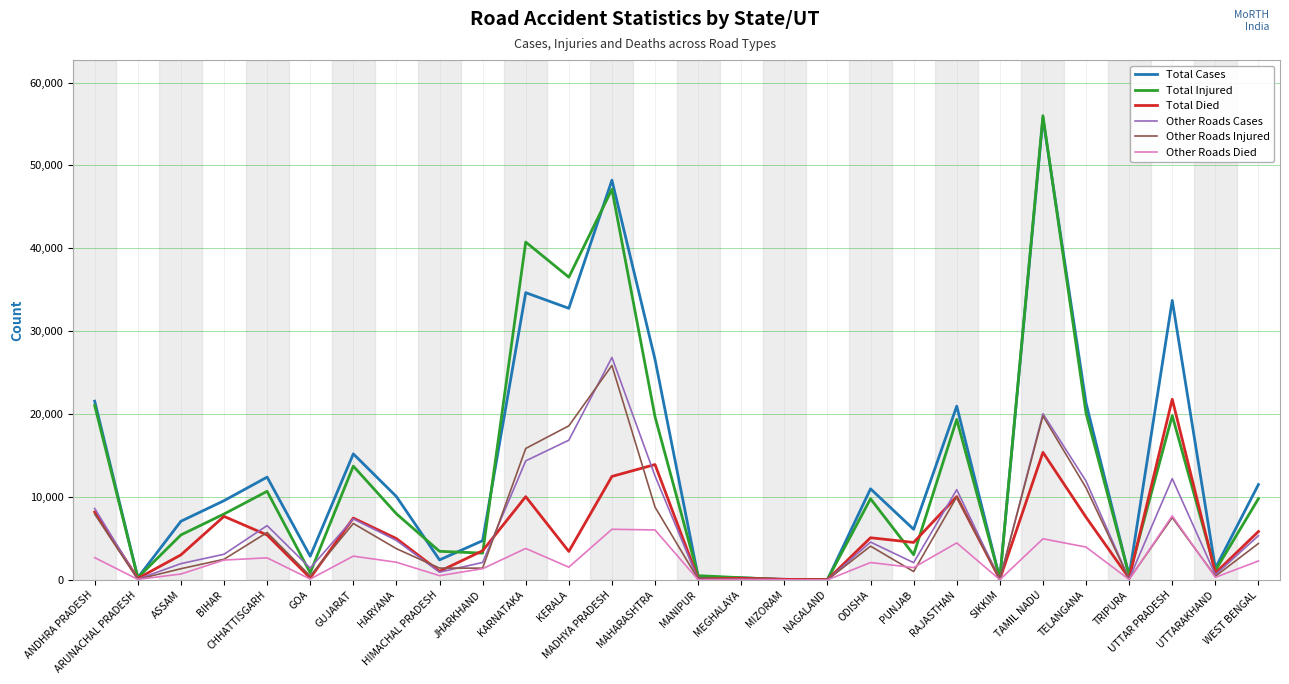

What is the greatest value displayed?

55996